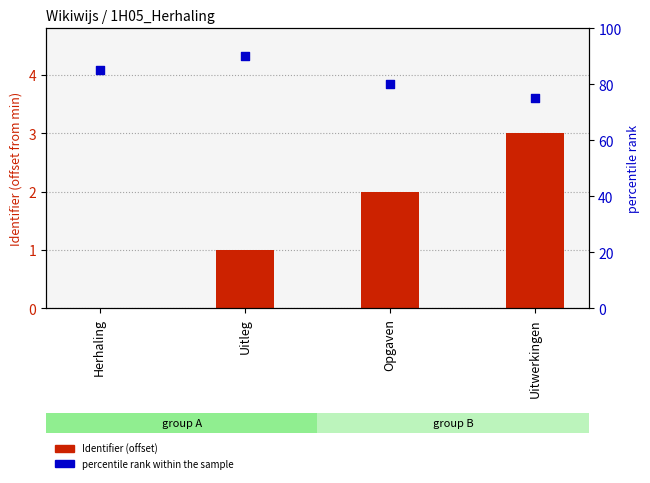

What is the total value across all series at Uitleg?

91